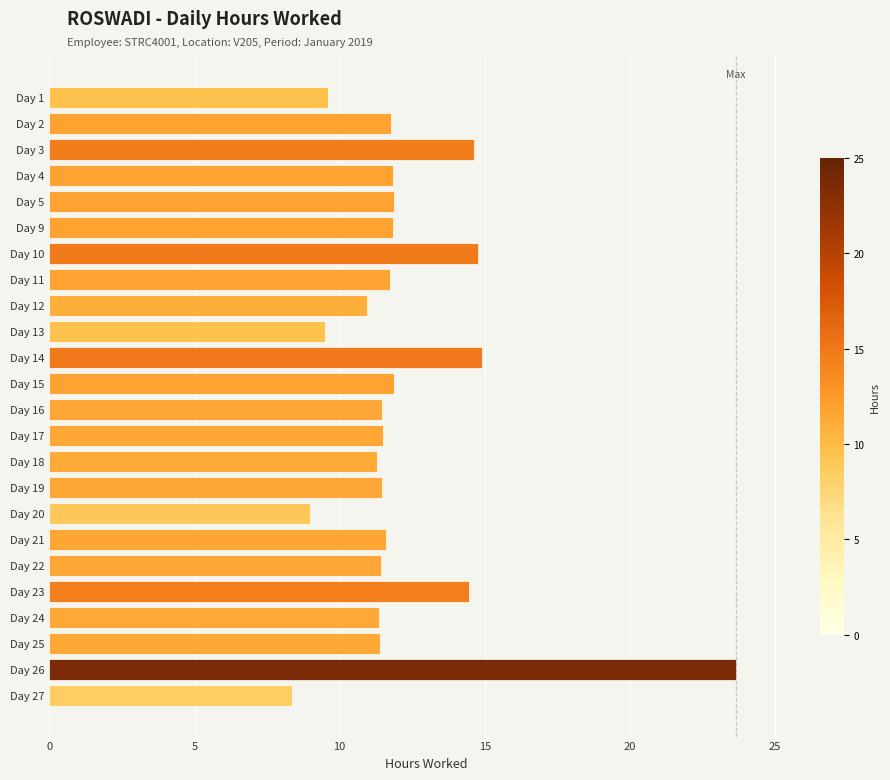

Does the chart contain stacked bars?

No